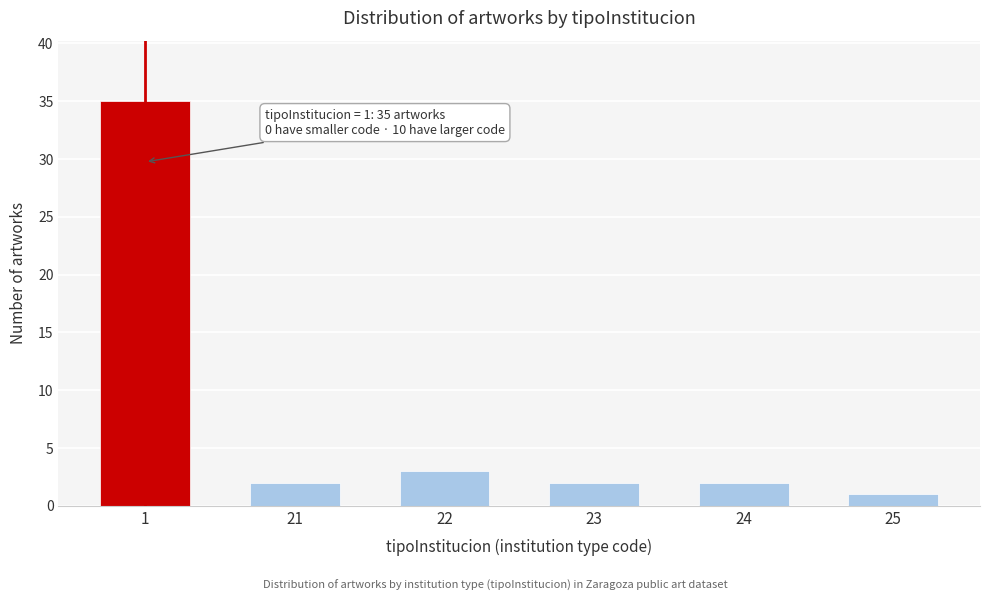

Reading left to right, list all the values displayed in this chart.

35	2	3	2	2	1